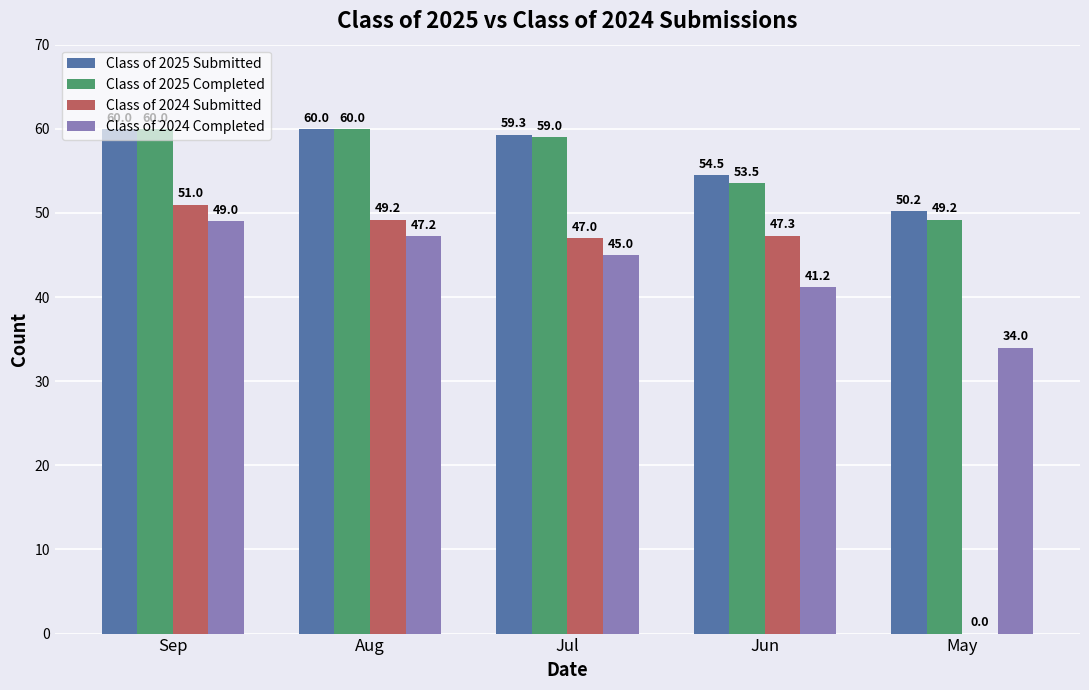

Reading right to left, list all the values displayed in this chart.

Class of 2025 Submitted: May=50.2	Jun=54.5	Jul=59.3	Aug=60.0	Sep=60.0
Class of 2025 Completed: May=49.2	Jun=53.5	Jul=59.0	Aug=60.0	Sep=60.0
Class of 2024 Submitted: May=0.0	Jun=47.3	Jul=47.0	Aug=49.2	Sep=51.0
Class of 2024 Completed: May=34.0	Jun=41.2	Jul=45.0	Aug=47.2	Sep=49.0